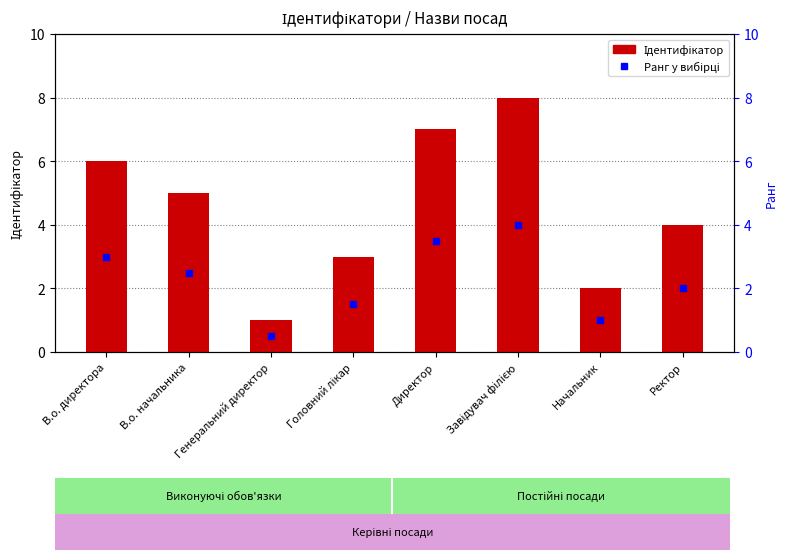

Count the number of values greater than 5.

3